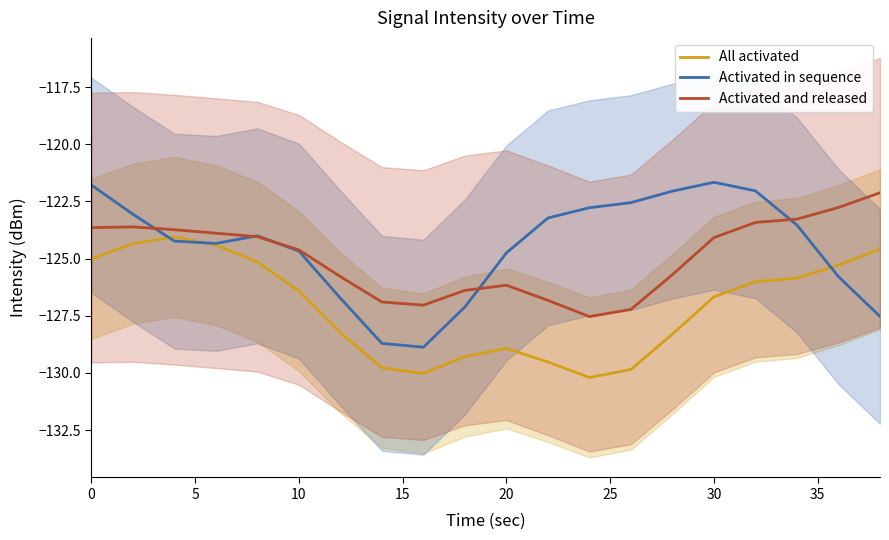

How many values in the Activated in sequence series are below -124?

11